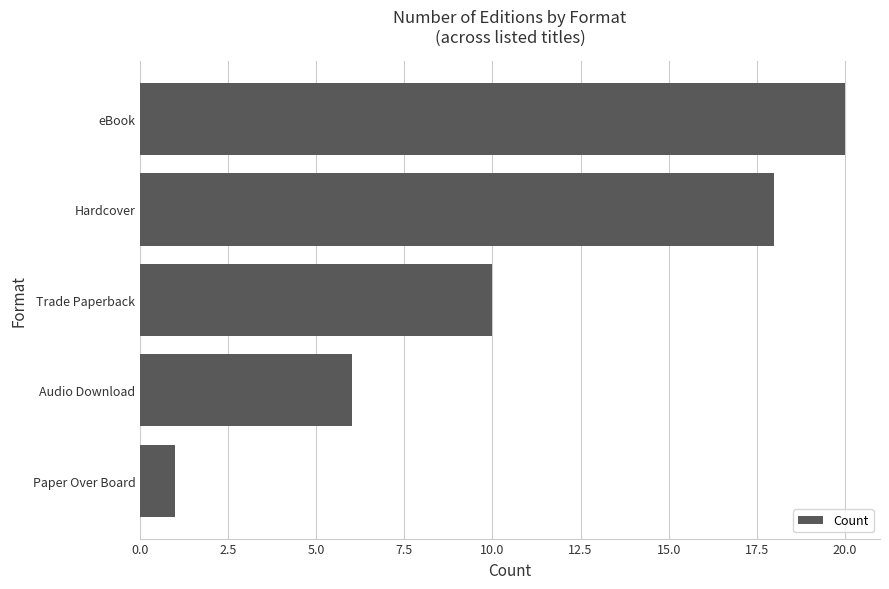

Reading top to bottom, what are all the values shown in this chart?

eBook=20	Hardcover=18	Trade Paperback=10	Audio Download=6	Paper Over Board=1